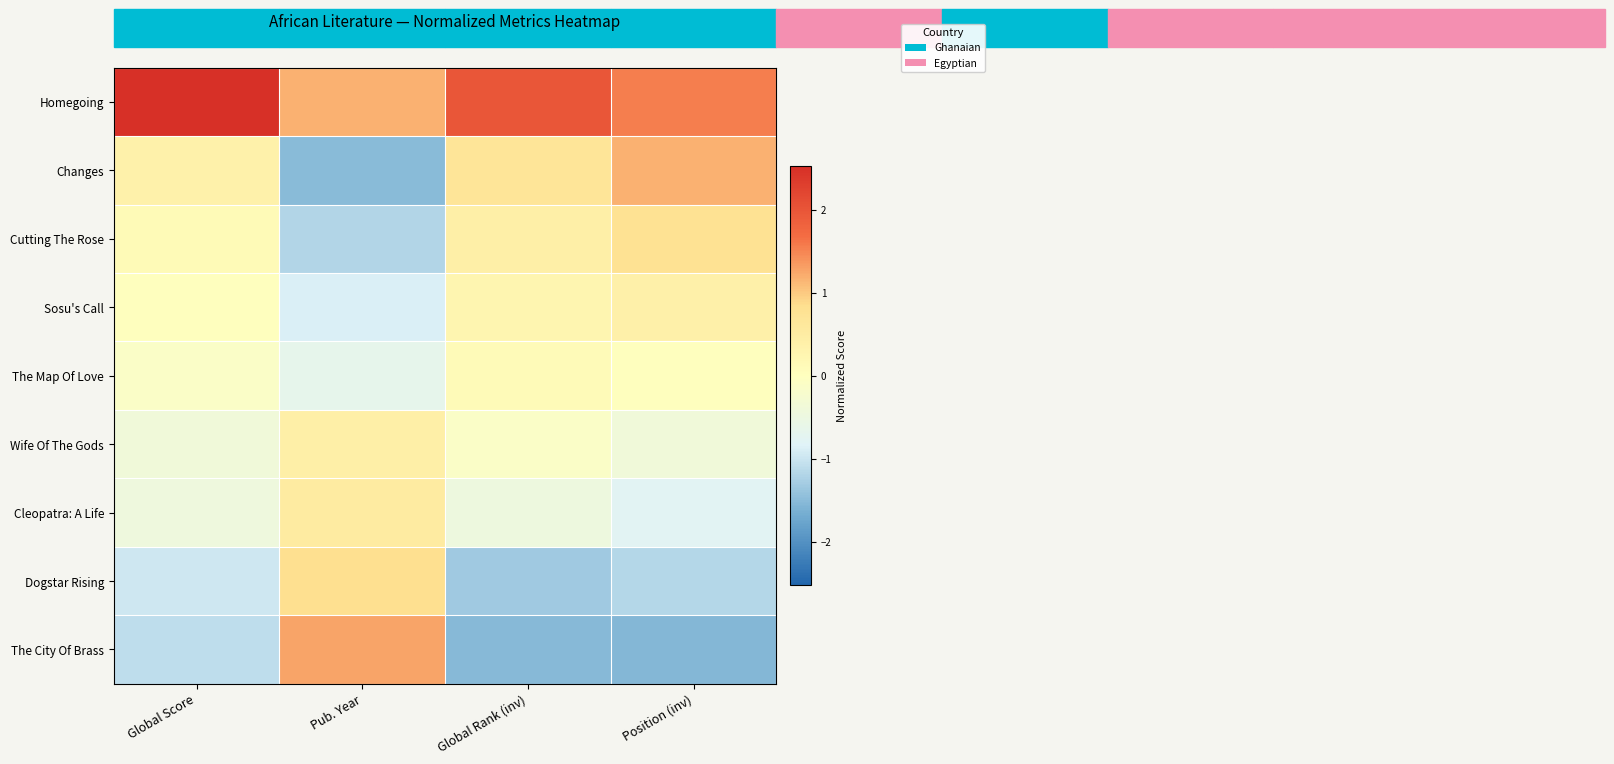

At Position (inv), list the series in order from largest to smallest.

Homegoing, Changes, Cutting The Rose, Sosu's Call, The Map Of Love, Wife Of The Gods, Cleopatra: A Life, Dogstar Rising, The City Of Brass